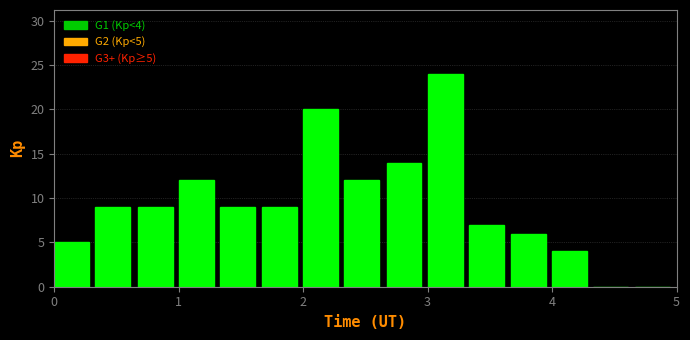

Around what value on the x-axis is the tallest bar? Give the approximate position of its centre, as read against the axis.

3.1